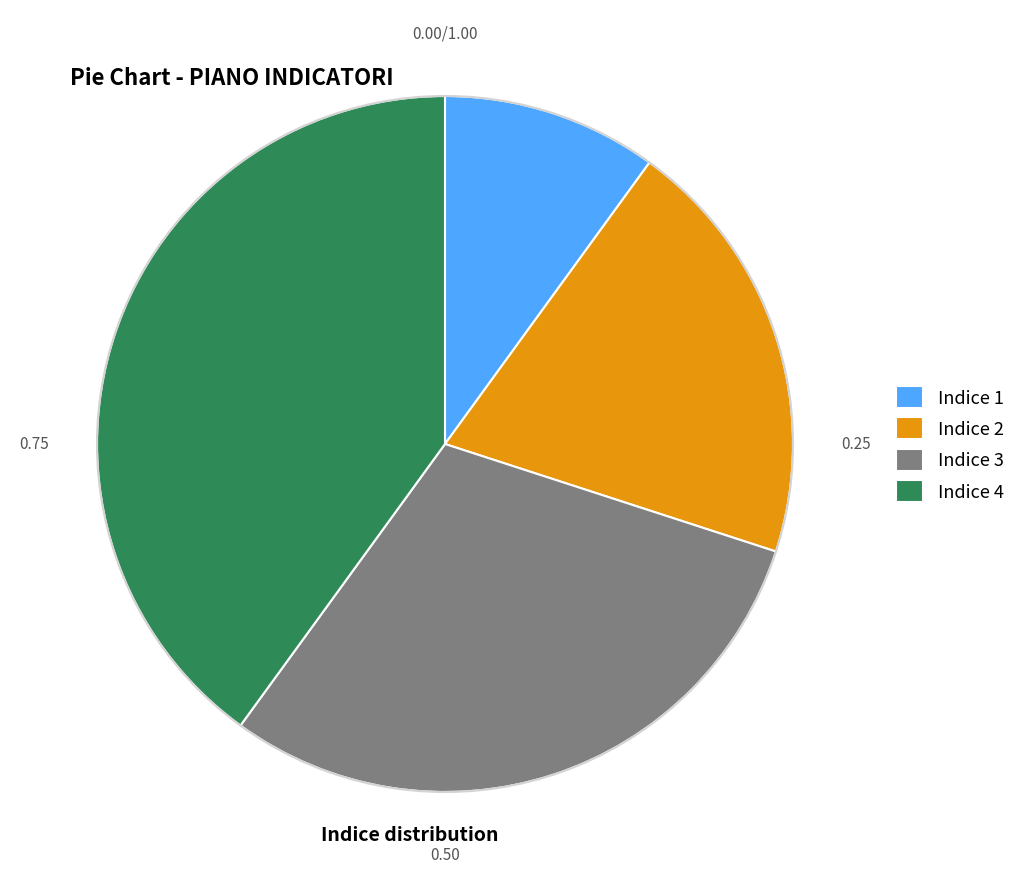

Count the number of slices in the pie.

4